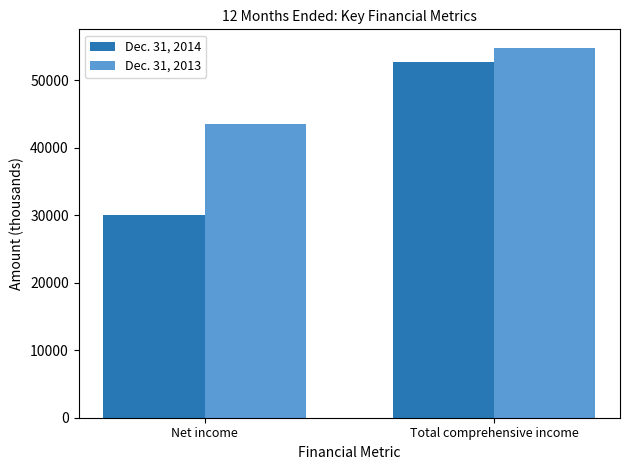

What is the approximate value of Dec. 31, 2013 at Total comprehensive income, to the nearest 100?

54800